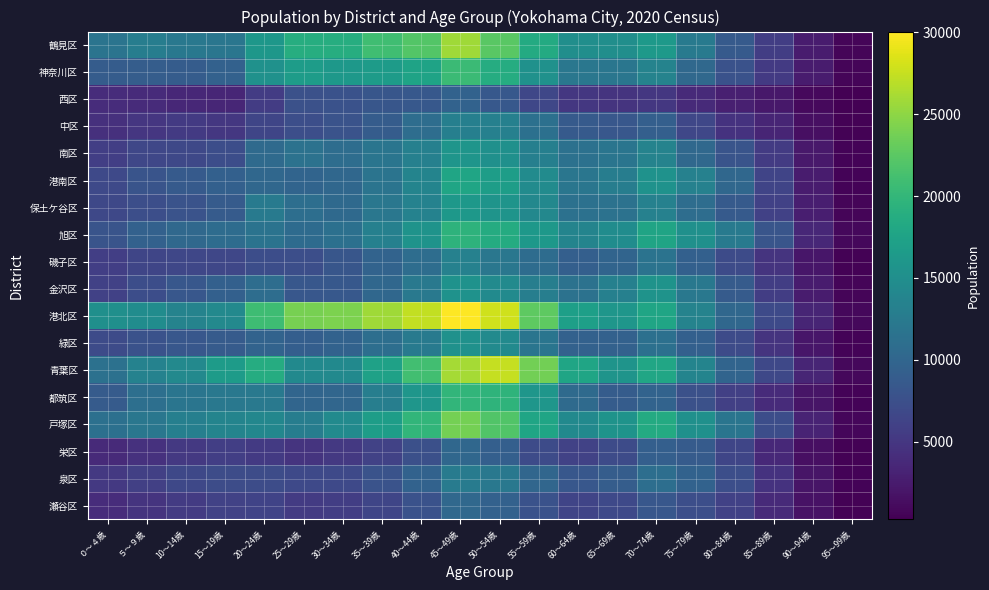

Which series has the widest spread of values?

港北区